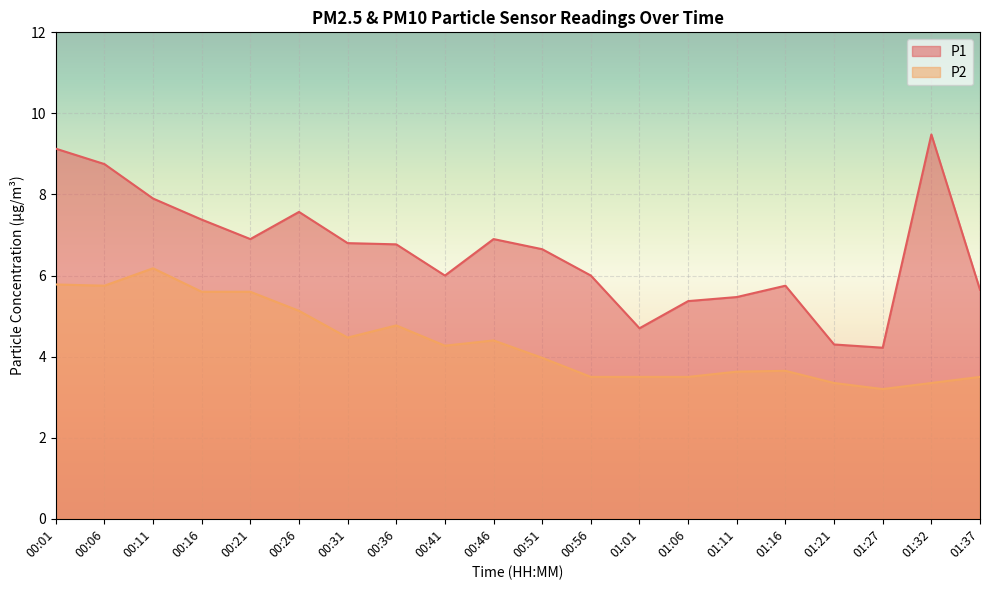

What is the minimum value for P1?

4.2